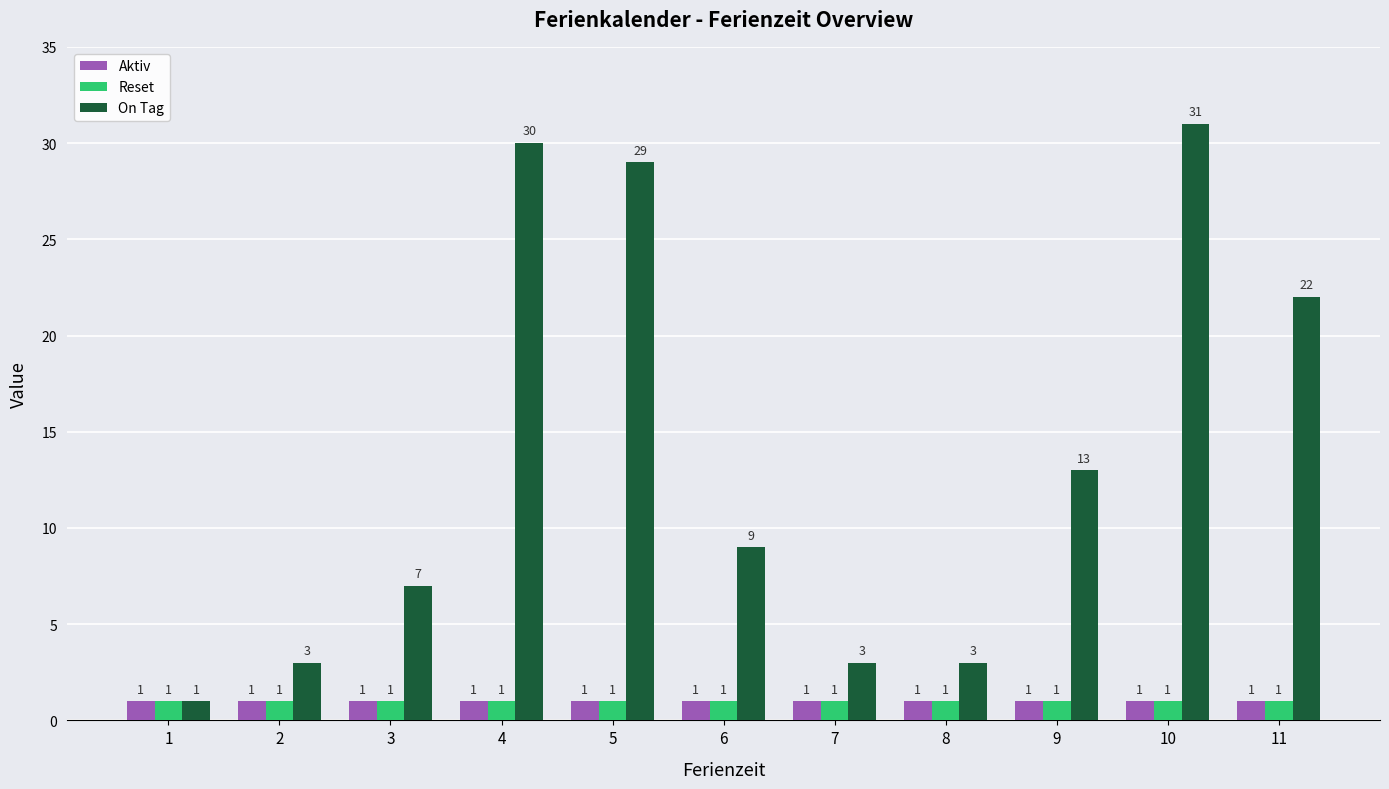

Count the number of data series in this chart.

3